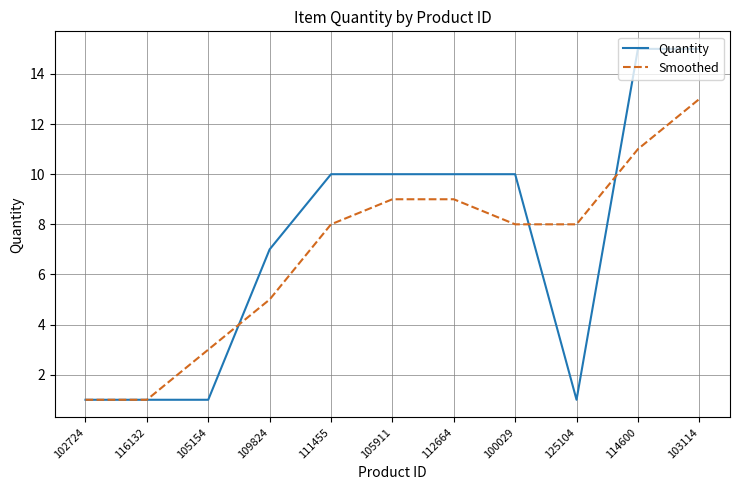

The value of Smoothed at 102724 is 0. True or false?

False